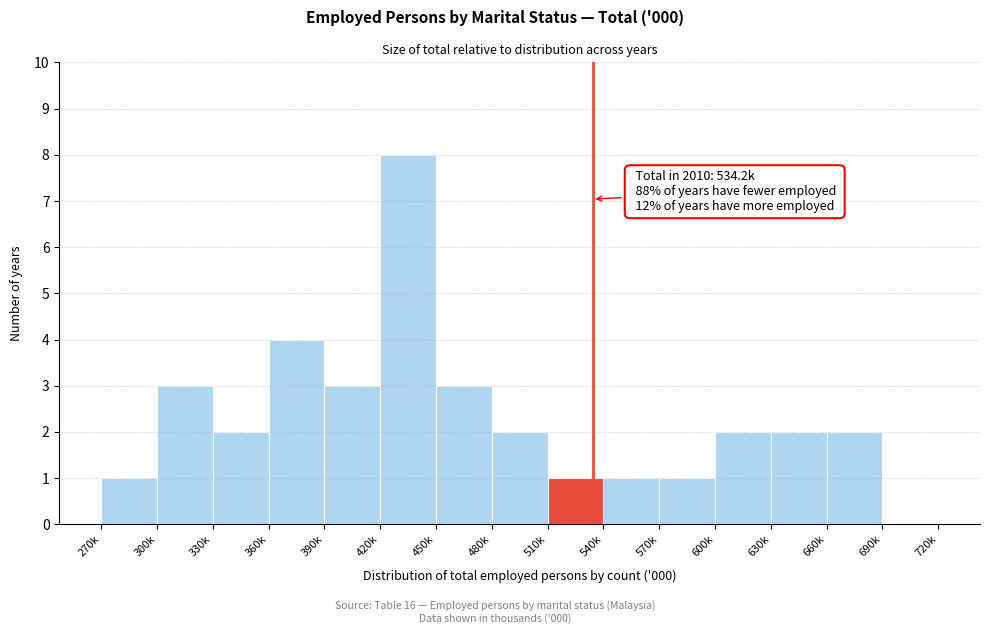

Reading left to right, transcribe all the data shown in this chart.

270k=1	300k=3	330k=2	360k=4	390k=3	420k=8	450k=3	480k=2	510k=1	540k=1	570k=1	600k=2	630k=2	660k=2	690k=0